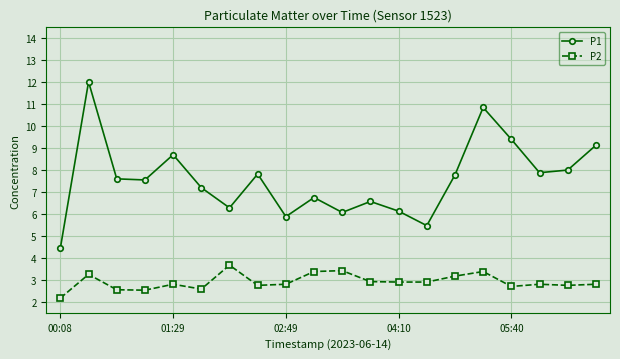

Which series has the widest spread of values?

P1